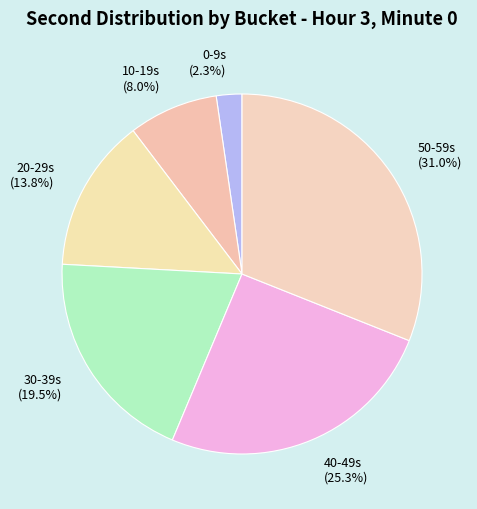

What percentage is NOT represented by 50-59s?

69.0%